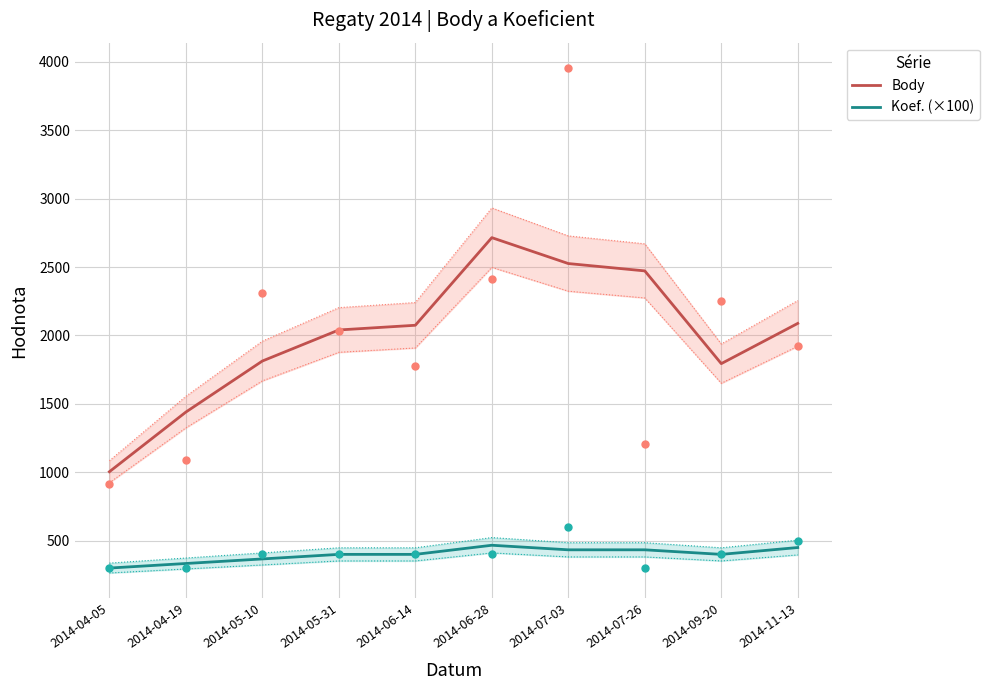

At how many categories does at least one series exceed 1084?

9